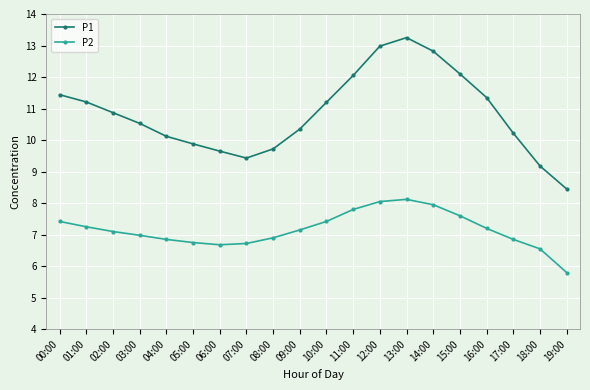

True or false: P2 and P1 cross at least once.

False